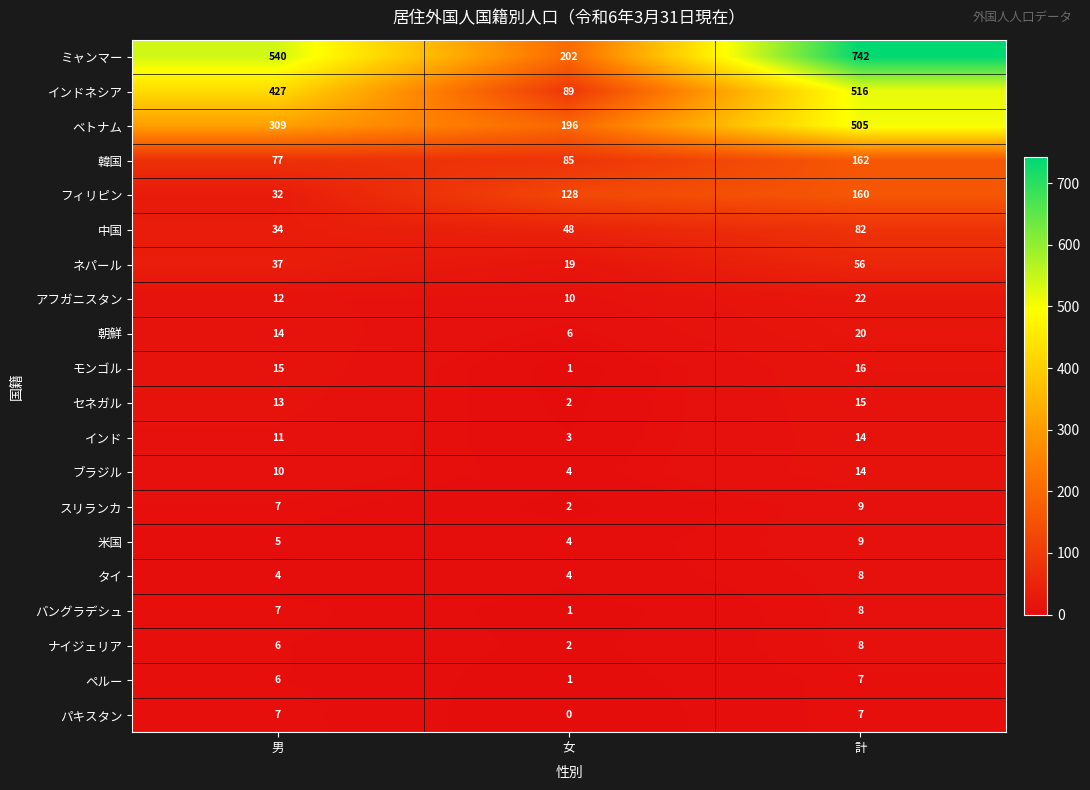

What is the difference between the maximum and minimum values in the フィリピン series?

128